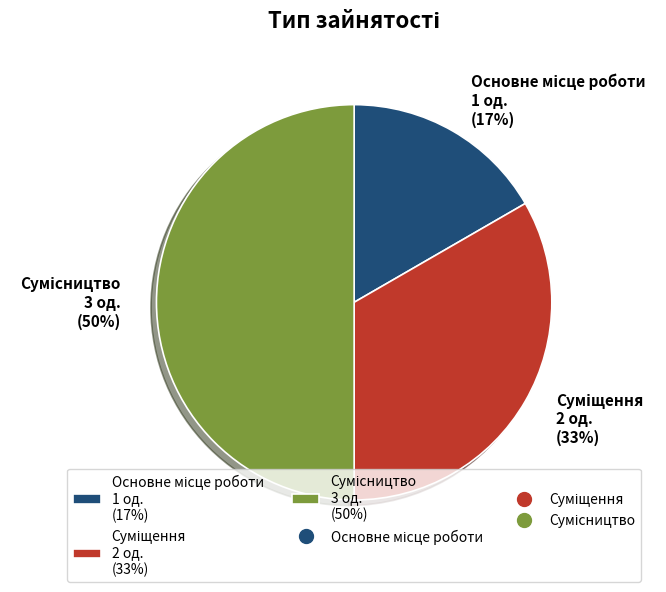

To the nearest percent, what is the average slice percentage?

33%